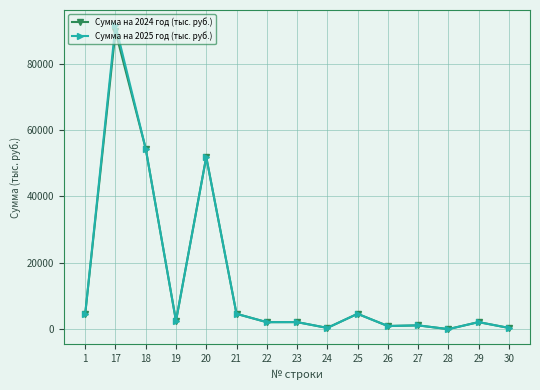

Count the number of categories in the chart.

15